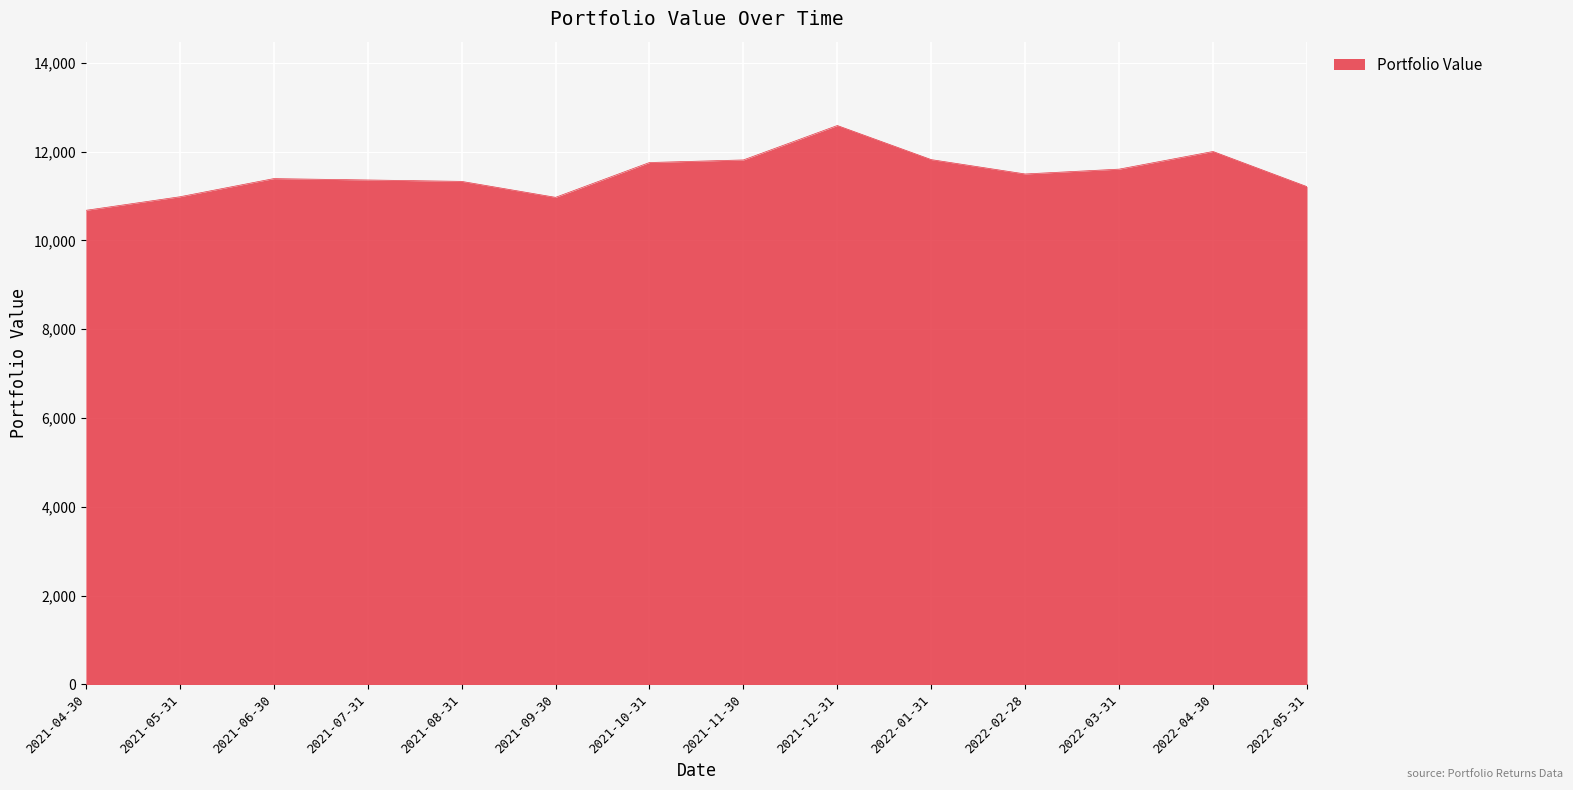

Is it true that the value at 2021-07-31 is 11359.5?

True